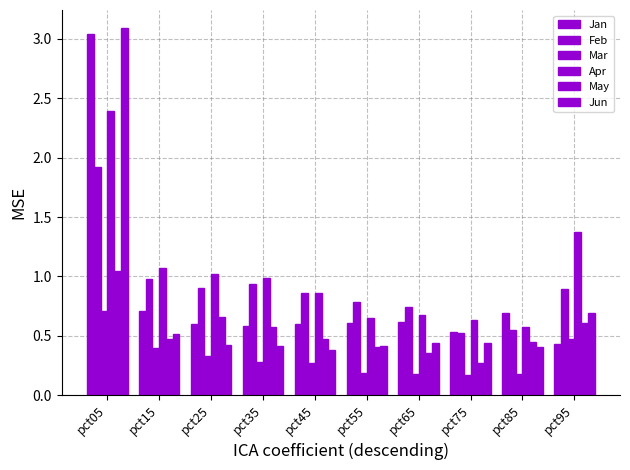

How many bars are there in total?

60